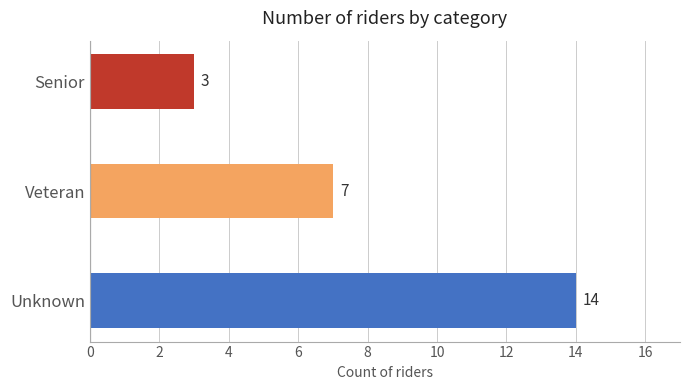

Reading top to bottom, list all the values displayed in this chart.

Senior=3	Veteran=7	Unknown=14